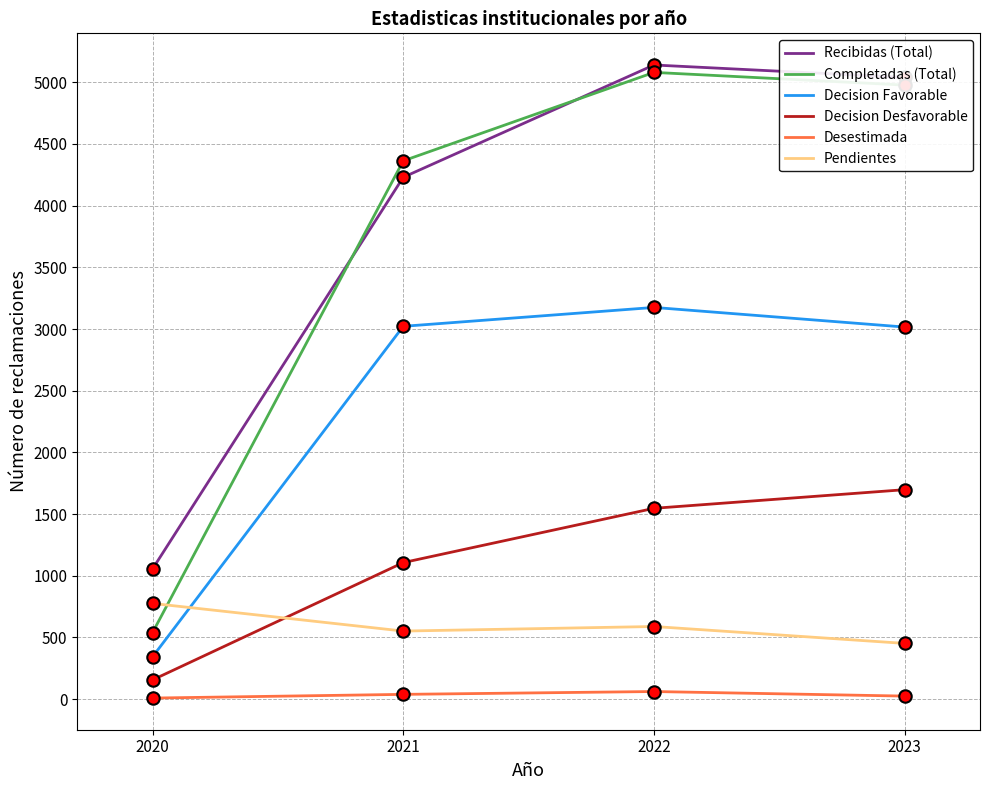

Which series has the largest total across all categories?

Recibidas (Total)